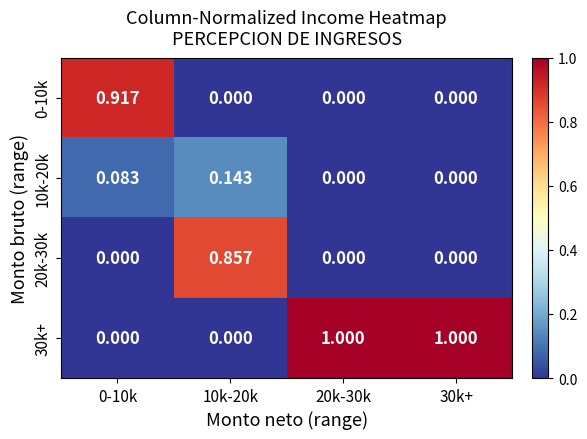

Is the value of 20k-30k at 20k-30k greater than the value of 10k-20k at 10k-20k?

No